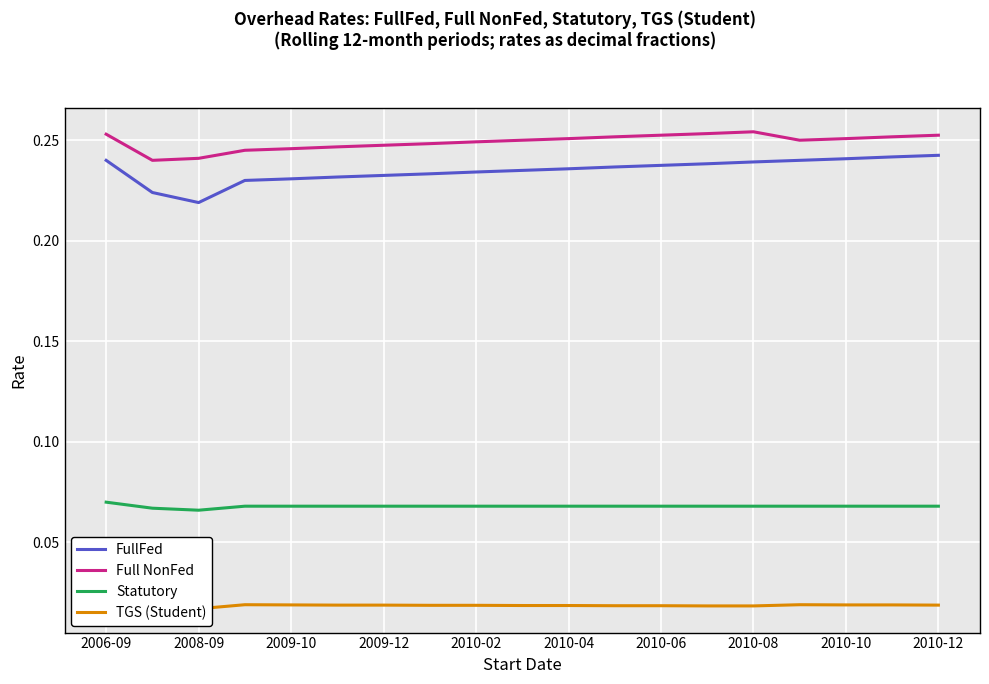

At 2006-09, list the series in order from largest to smallest.

Full NonFed, FullFed, Statutory, TGS (Student)